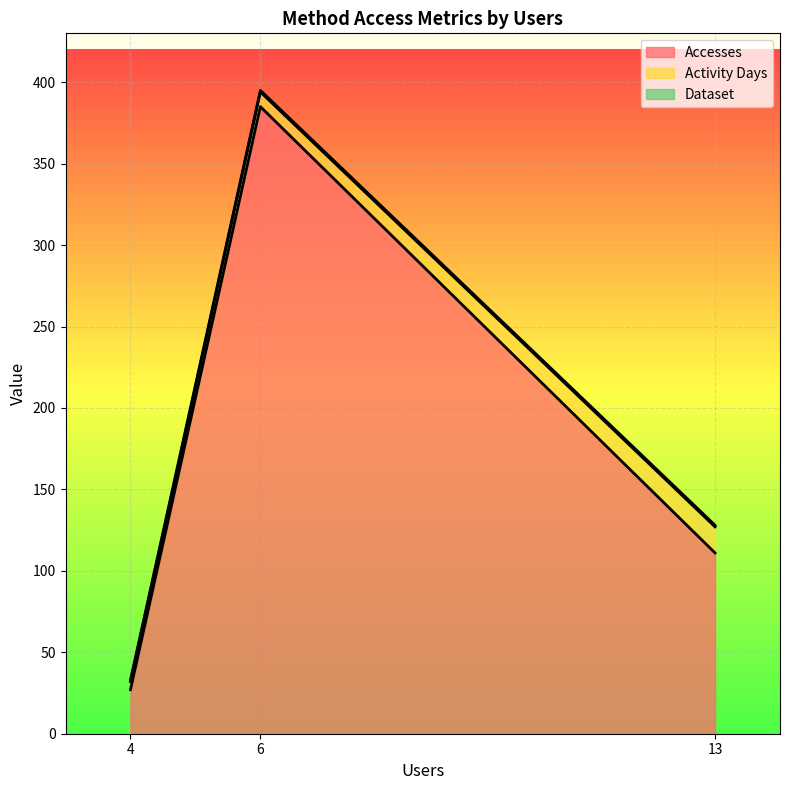

What is the average value of the Activity Days series?

10